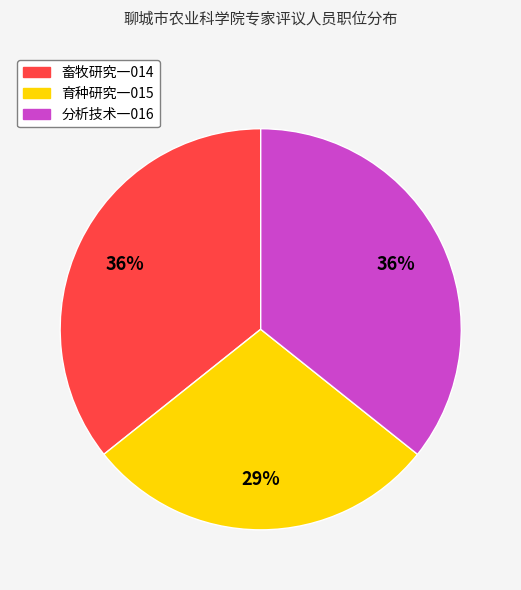

Which category has the smallest portion of the pie?

育种研究一015